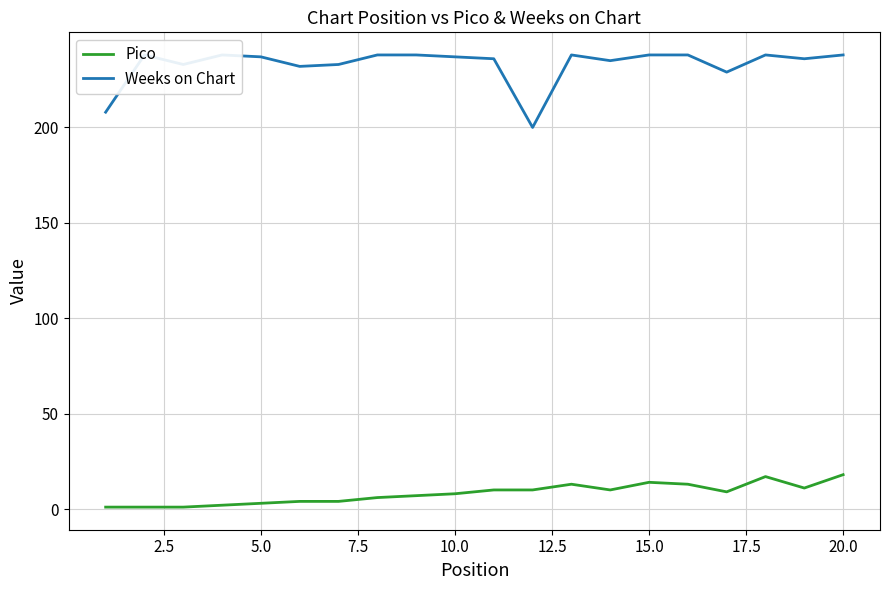

True or false: Pico and Weeks on Chart cross at least once.

False